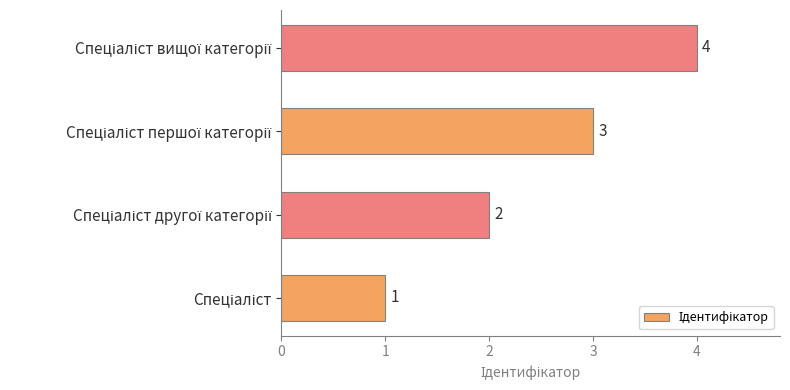

What is the greatest value displayed?

4